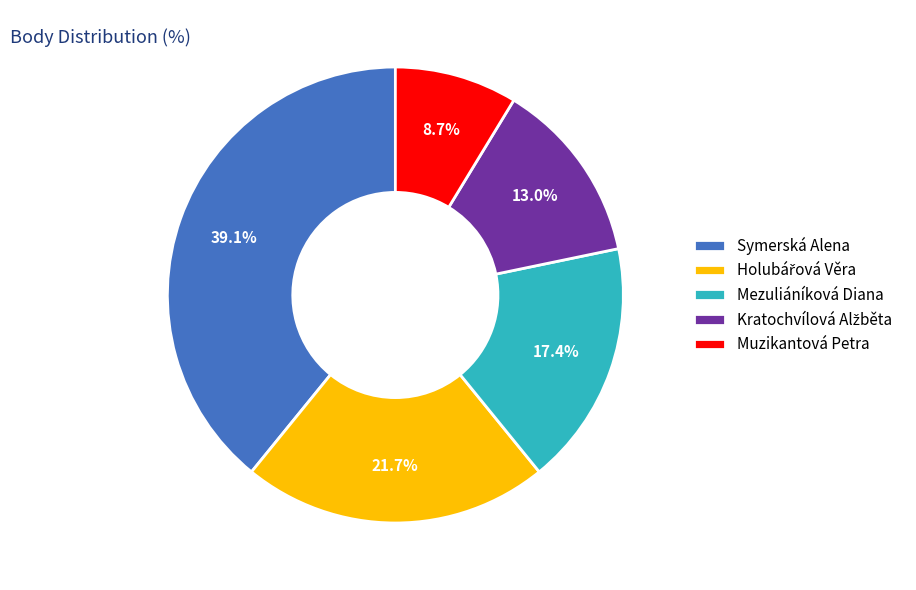

Which slice is the largest?

Symerská Alena